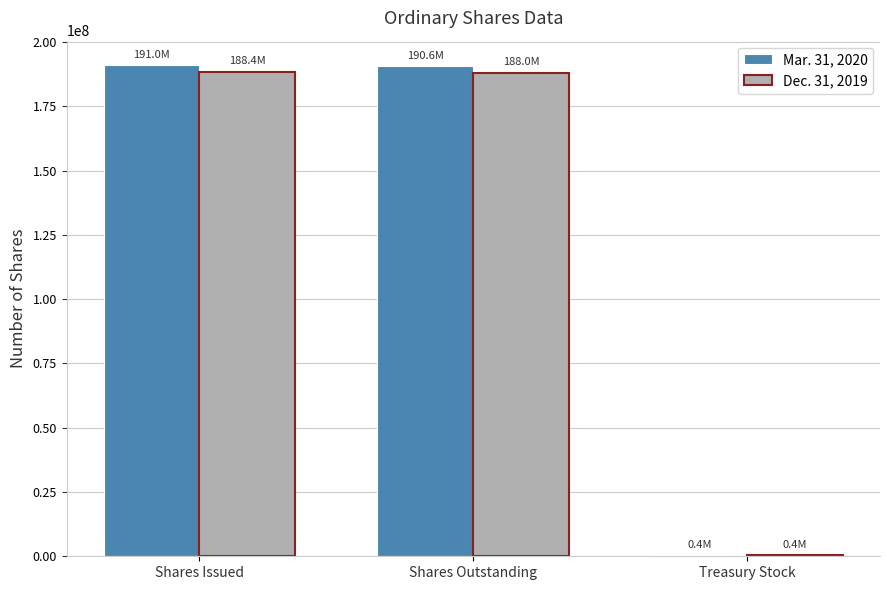

The value of Dec. 31, 2019 at Shares Issued is 188402040. True or false?

True